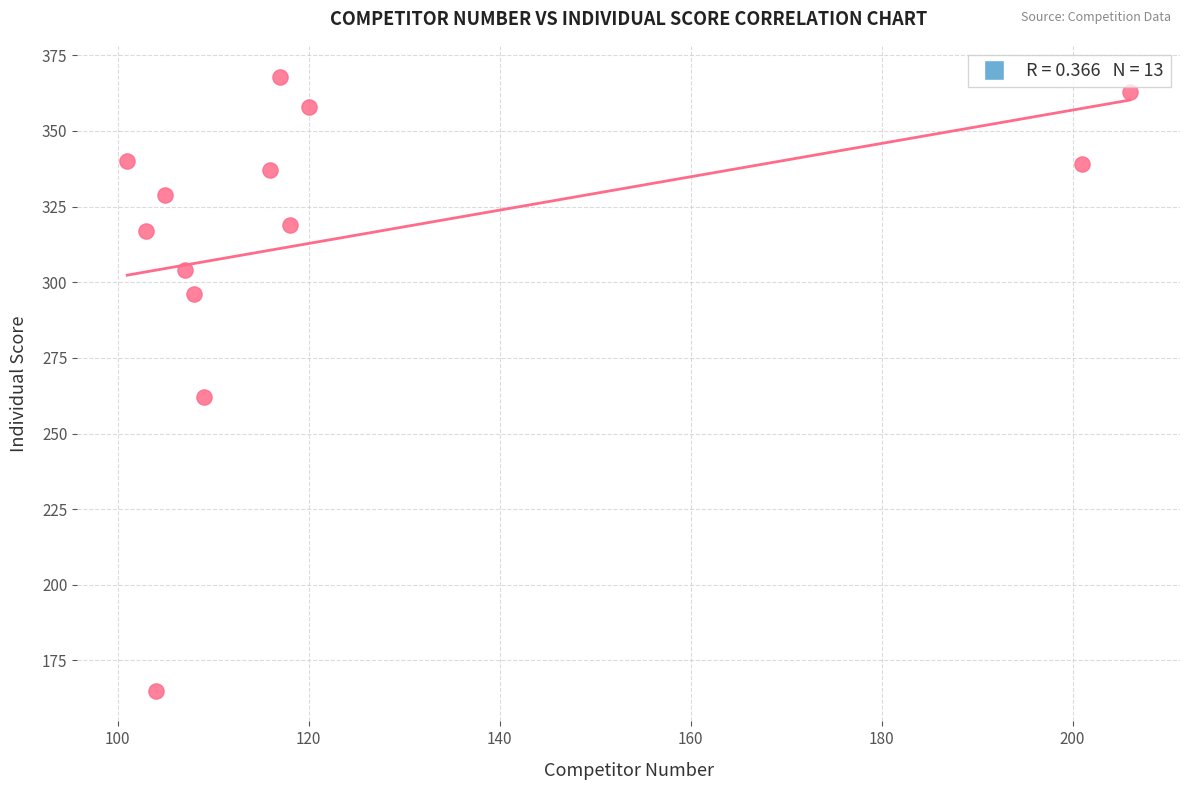

What Y value in the scatter plot is closest to 266?

262